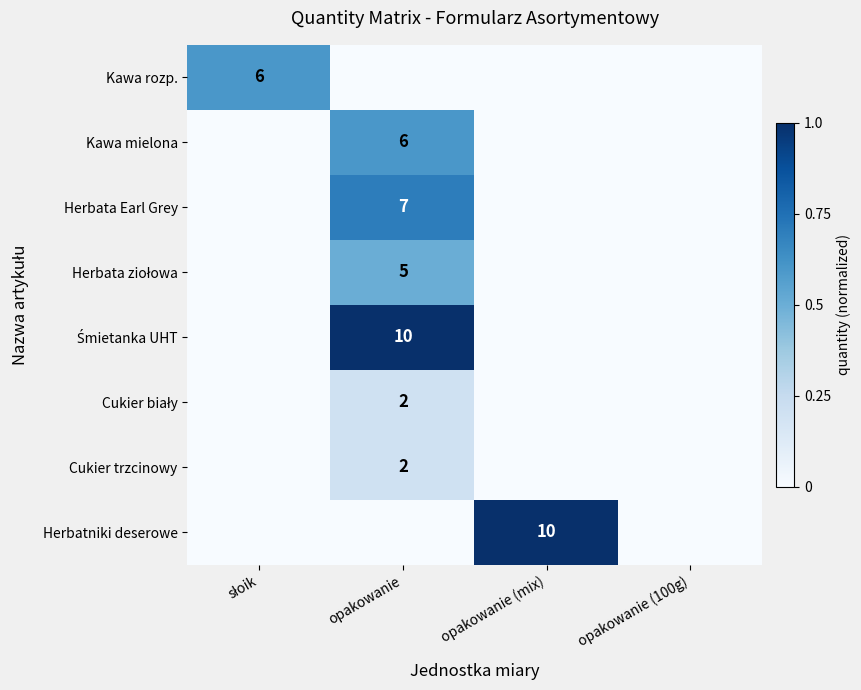

The value of Herbatniki deserowe at opakowanie (mix) is 4. True or false?

False